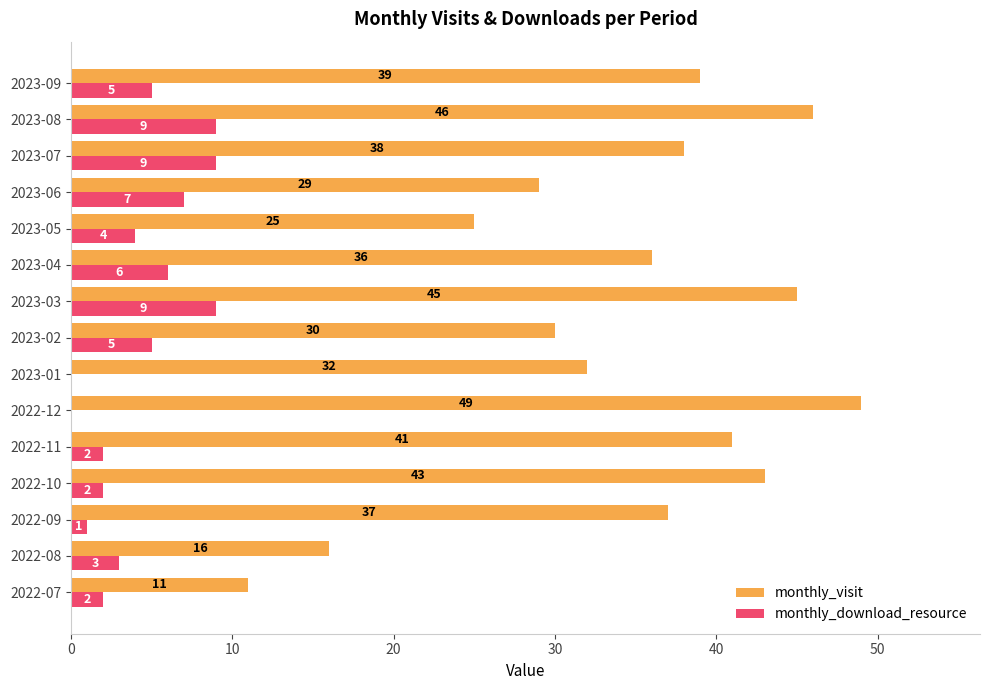

Count the number of categories in the chart.

15